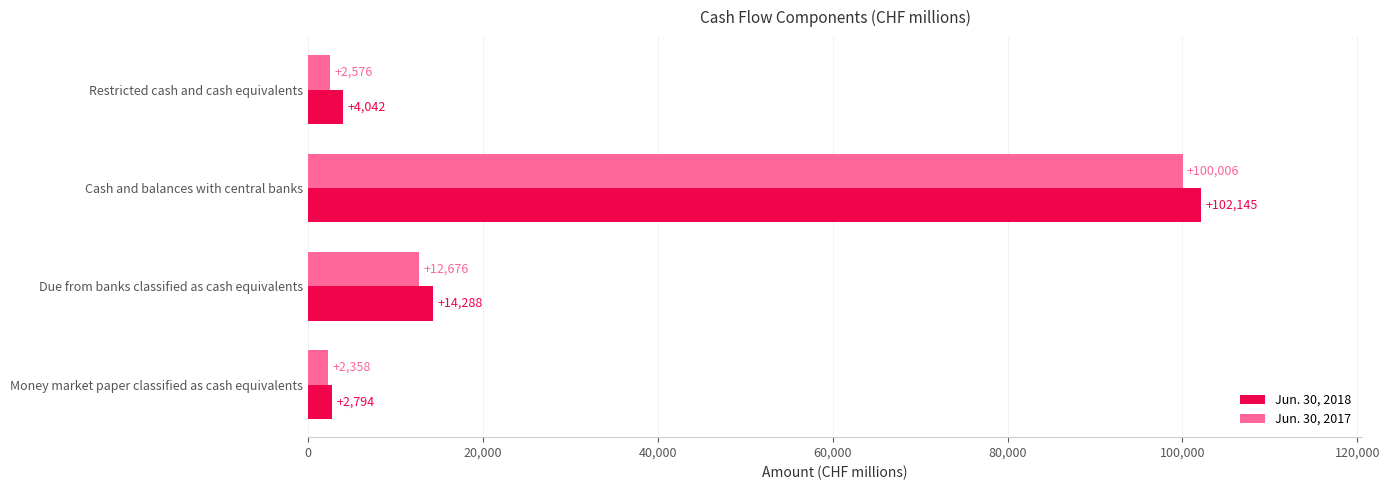

What is the difference between the second highest and minimum values in the Jun. 30, 2017 series?

10318